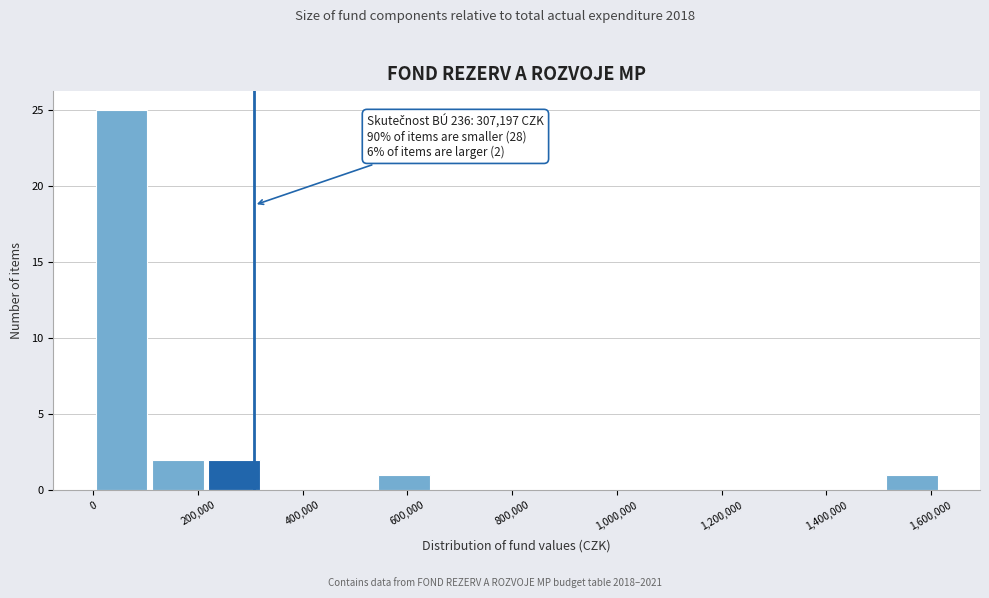

Over which range of the x-axis is the bar tallest?

0 to 100000